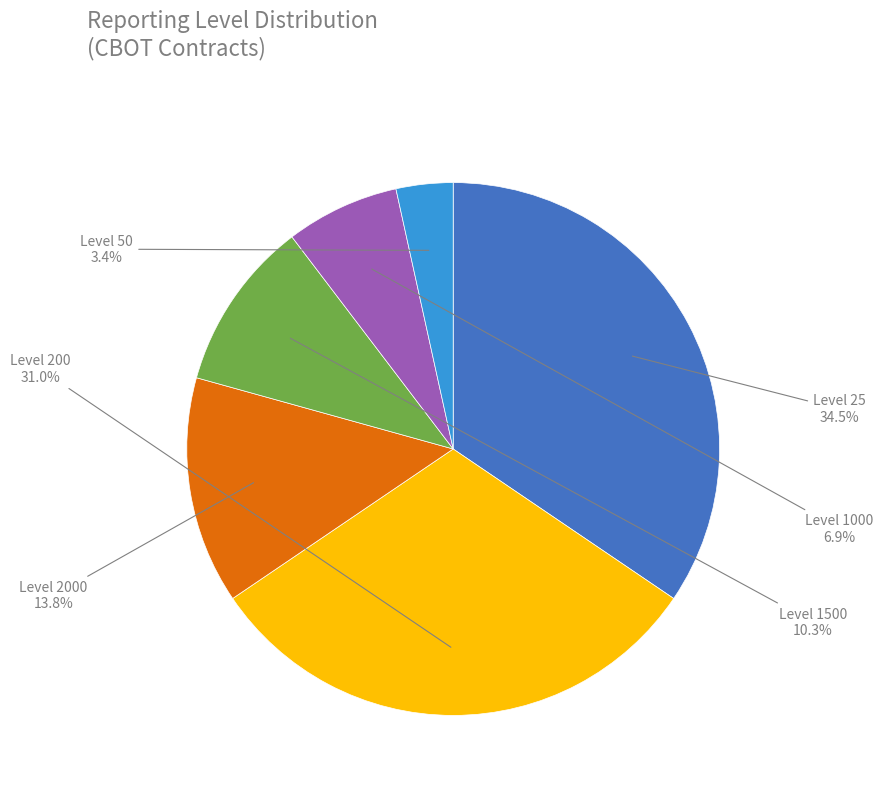

Which category has the smallest portion of the pie?

Level 50